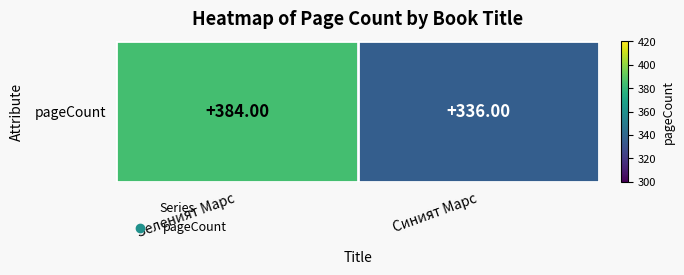

Rank the categories by value from highest to lowest.

Зеленият Марс, Синият Марс